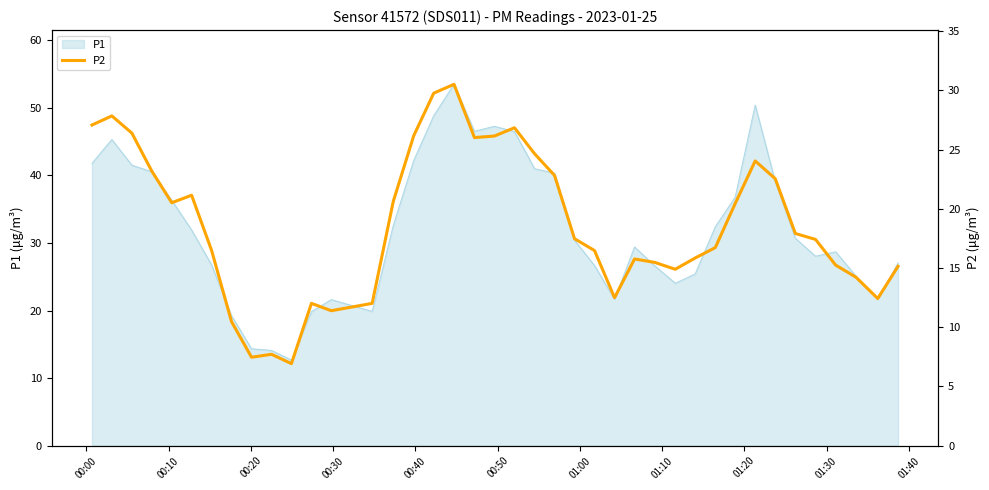

What is the minimum value shown in the chart?

6.9